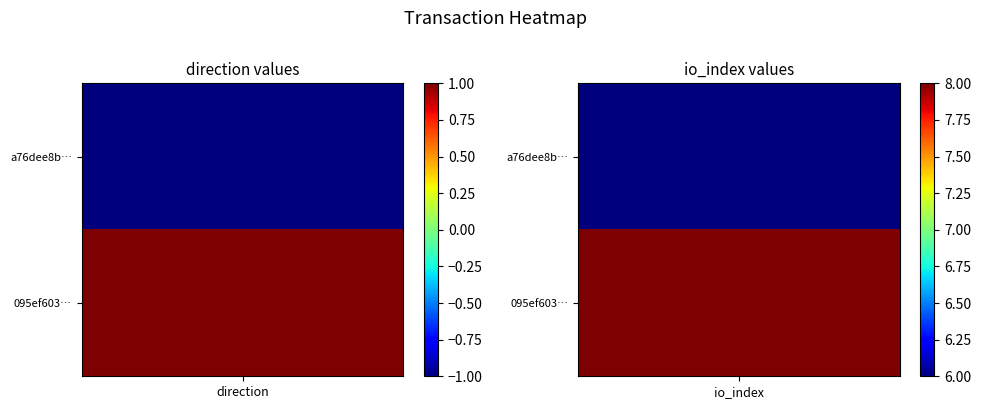

True or false: 095ef603bc4541d74823eab5d3ee748e1a82986 has a value of 14 at 1.

False